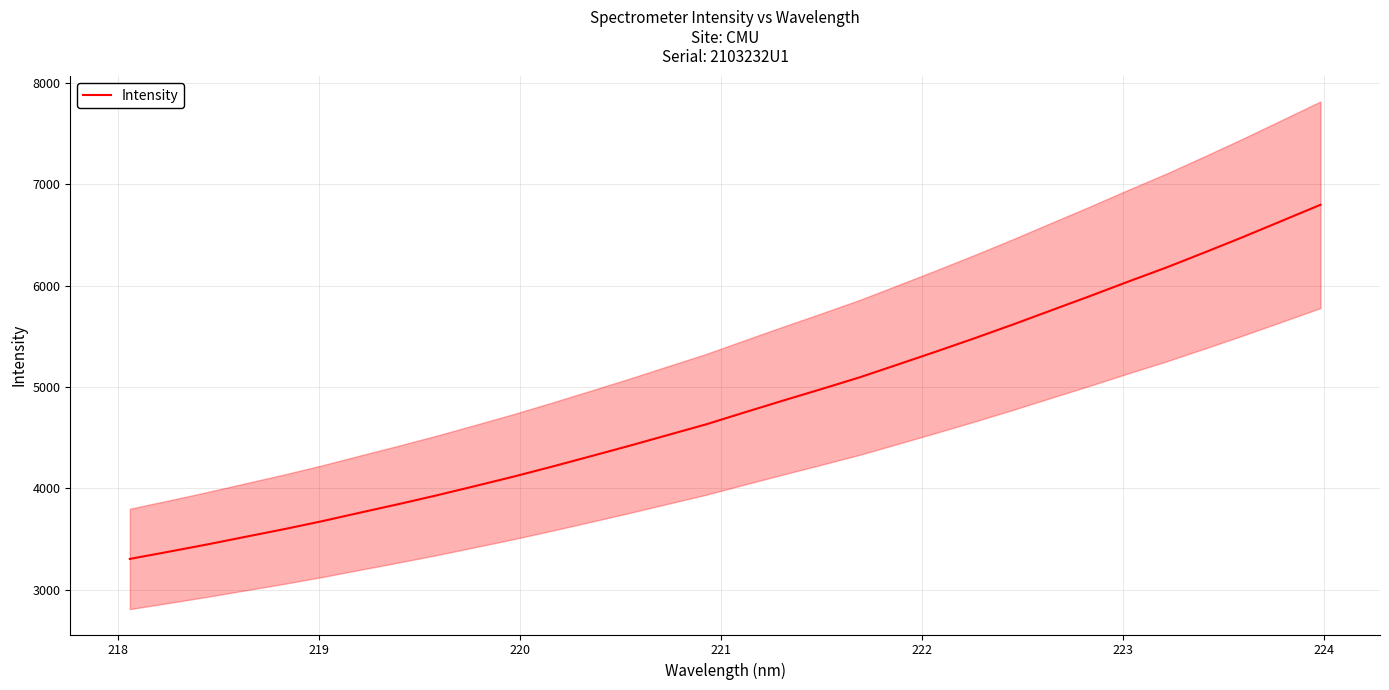

What is the lowest value of the Intensity series?

3302.7